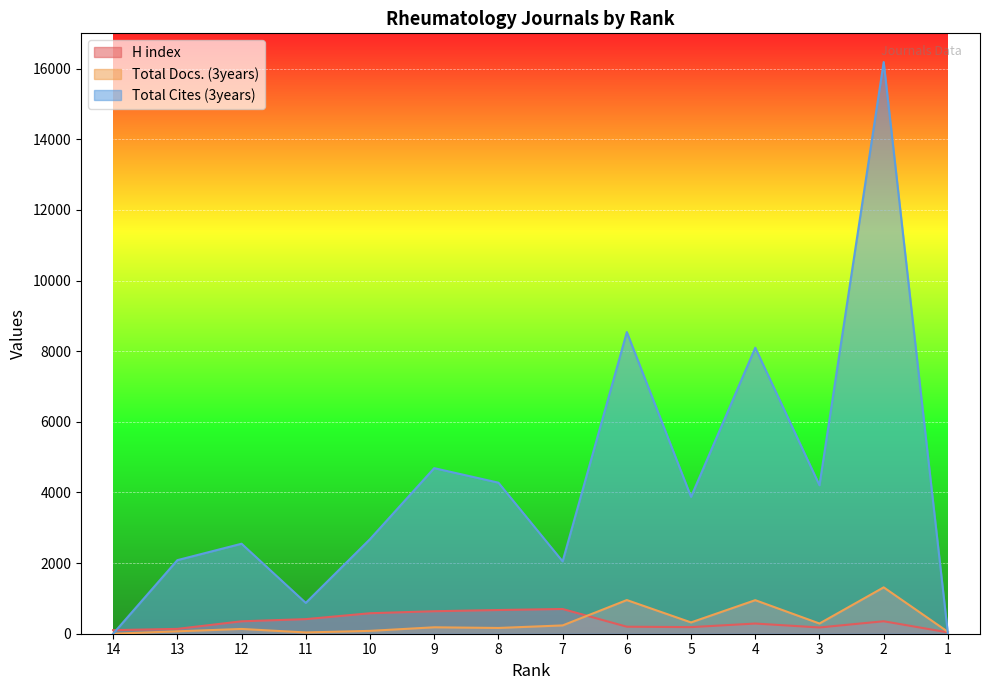

Does the chart display data point markers on the line(s)?

No